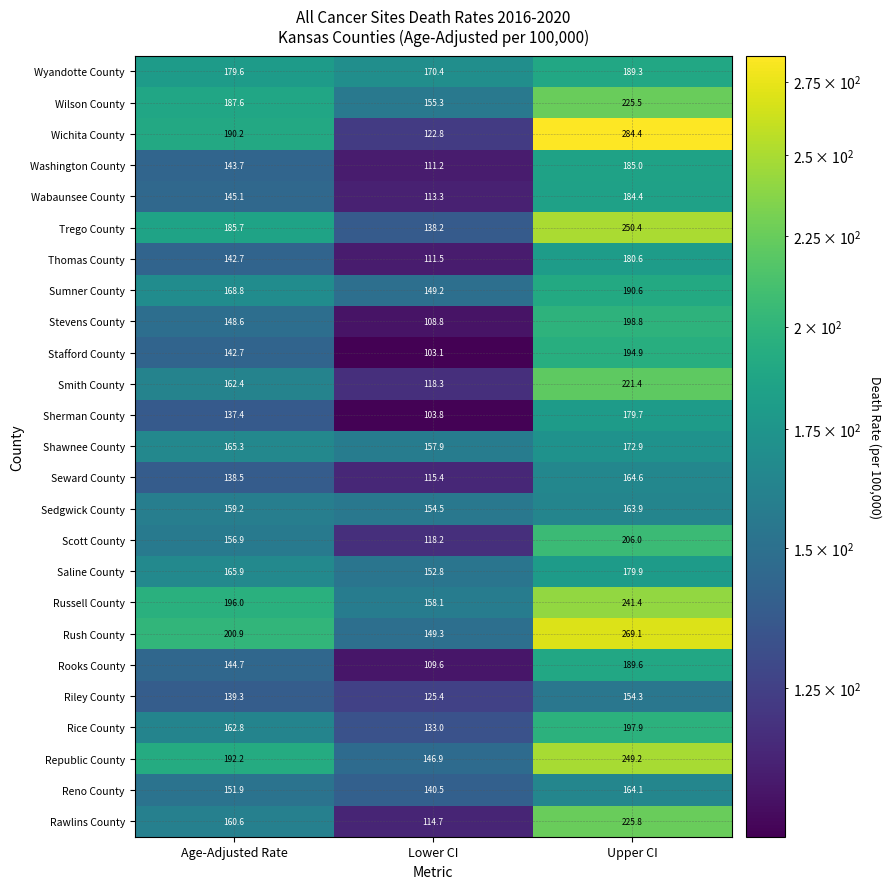

How many data points does each series have?

3